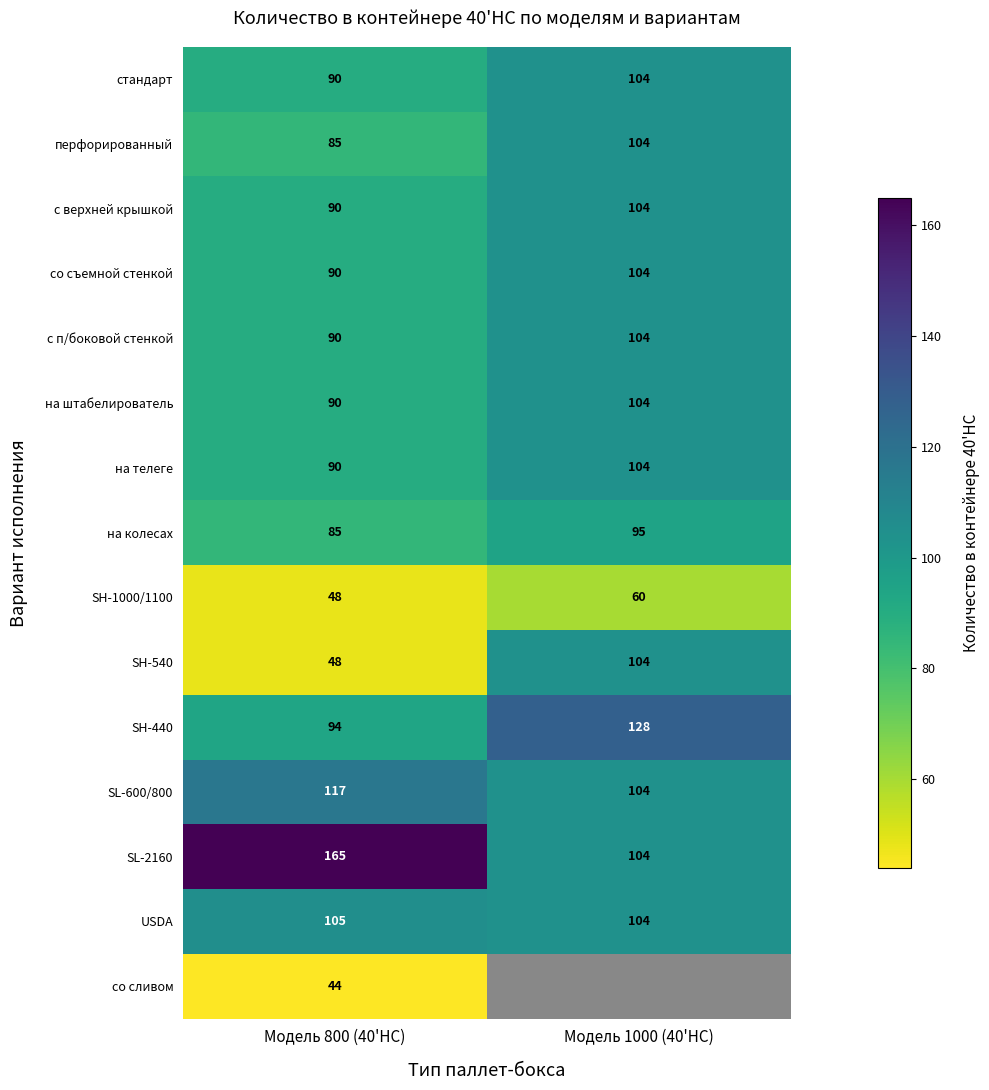

Read the на штабелирователь value at Модель 1000 (40'HC).

104